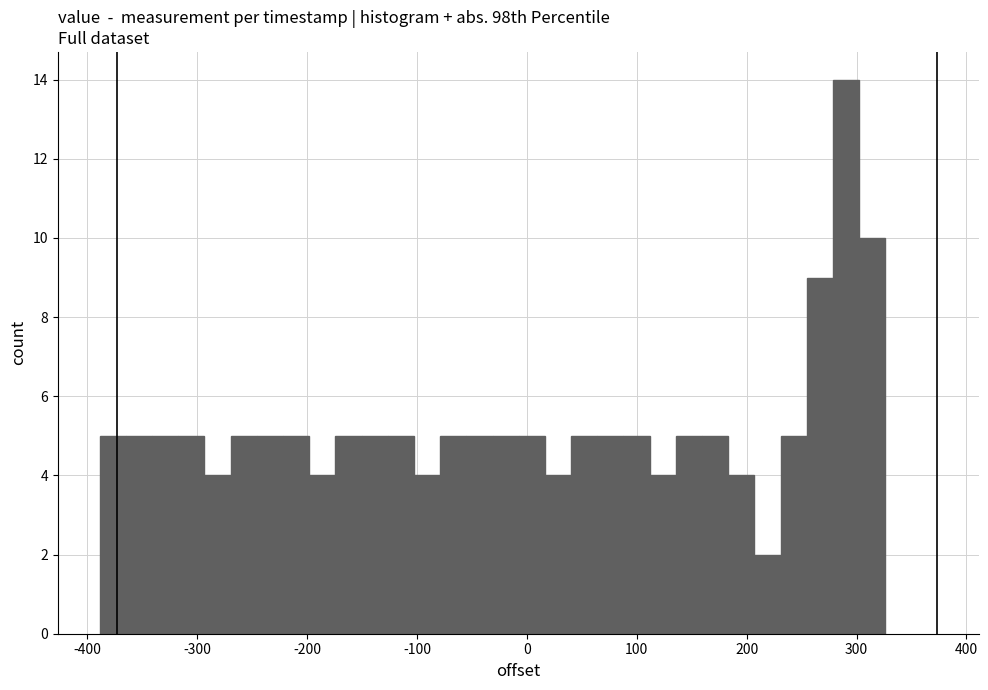

Read against the x-axis, roughly where is the centre of the tallest bar?

290